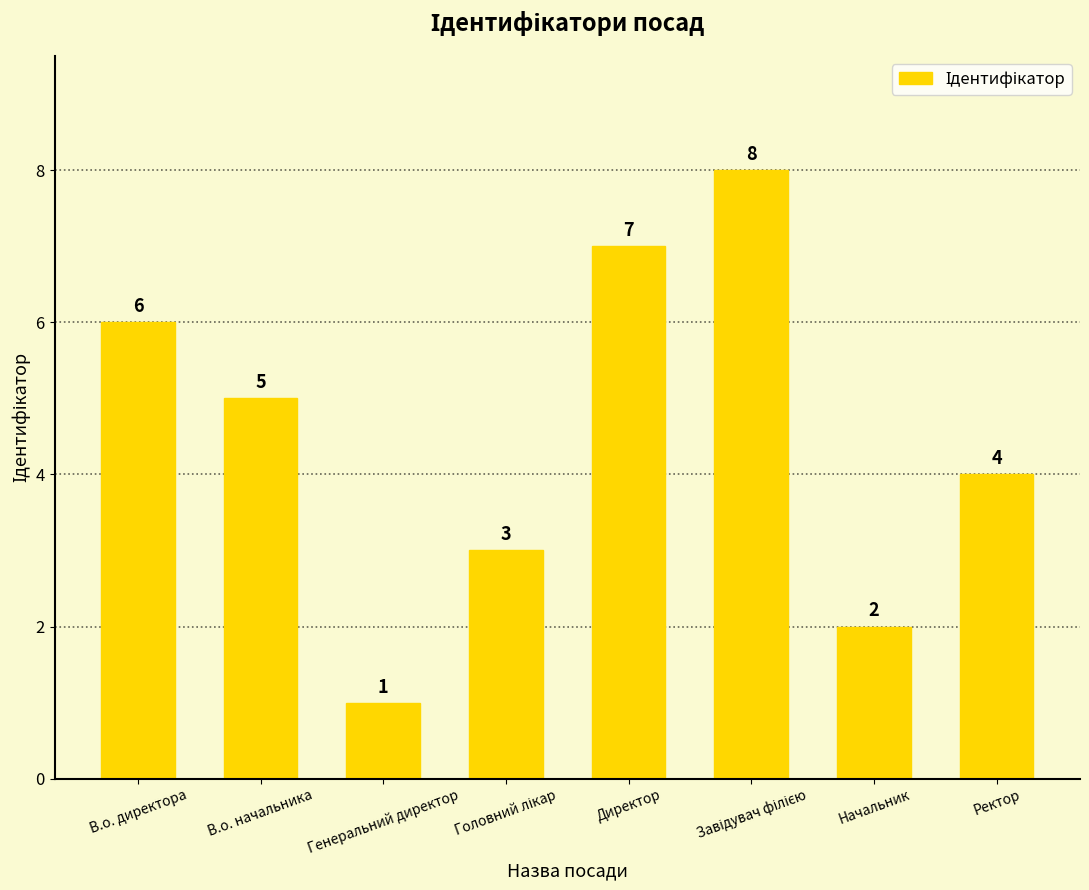

How many values are between 3 and 7?

5